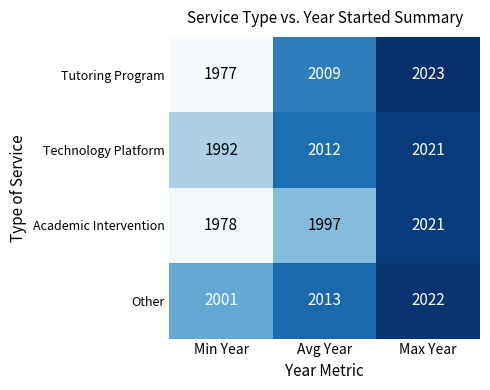

What is the sum of all Academic Intervention values?

5996